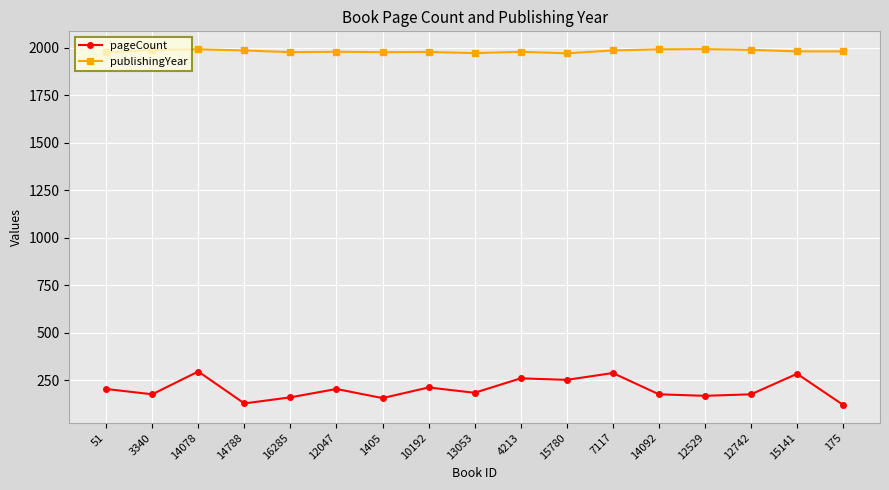

List the series in order of their overall mean, highest first.

publishingYear, pageCount